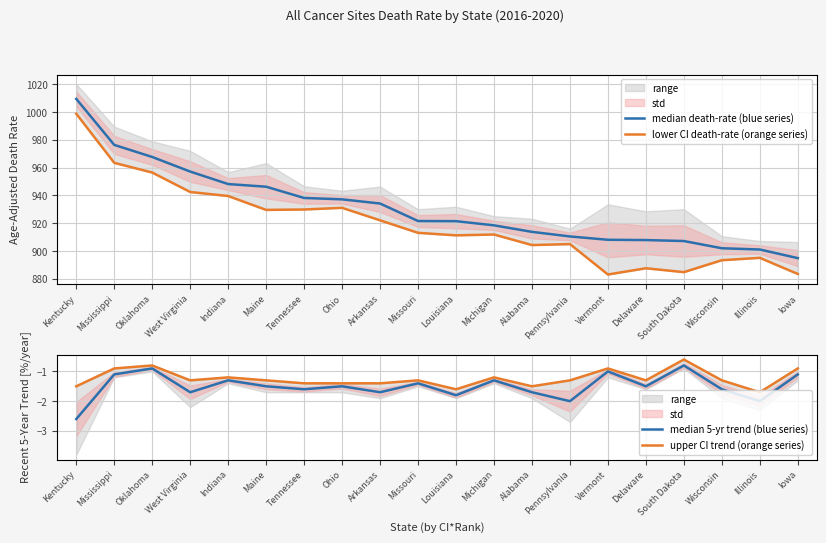

What is the sum of all upper CI trend (orange series) values?

-24.8